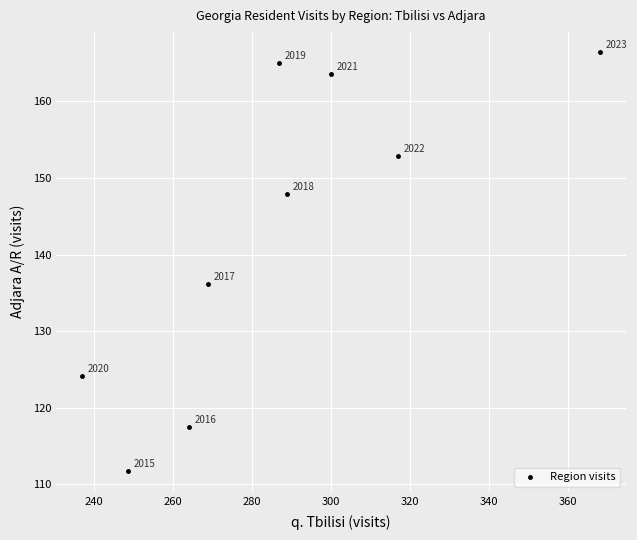

What is the range of Y values (max minus min)?

54.7